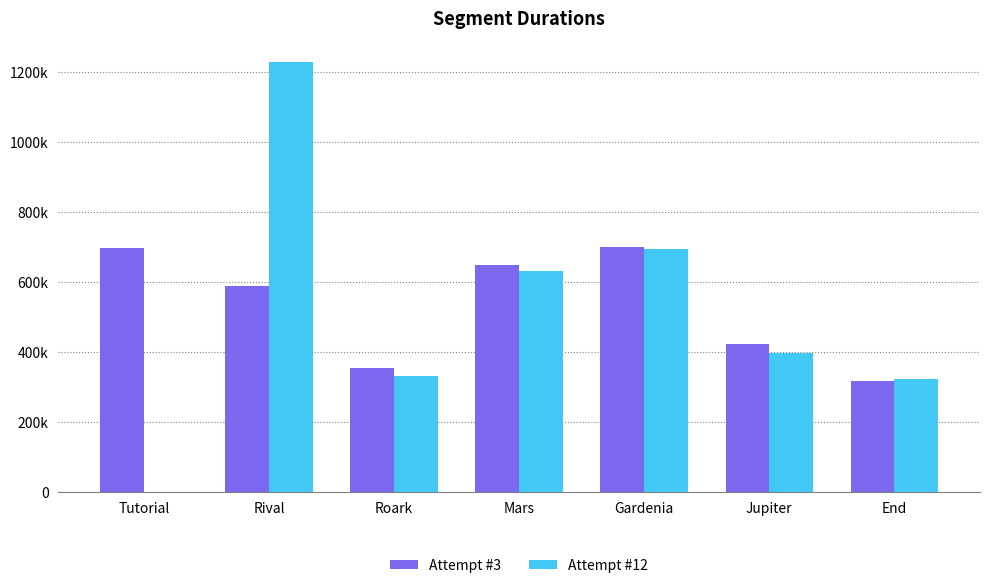

What position from the right is Roark?

5